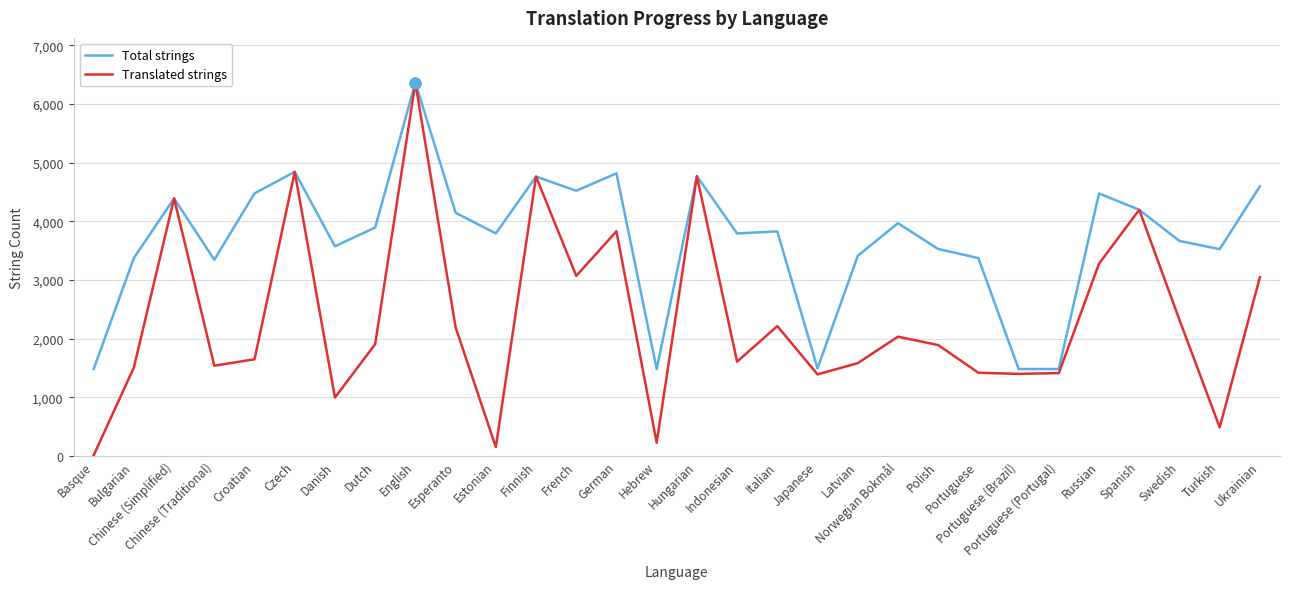

At which category is the sum across all series the highest?

English